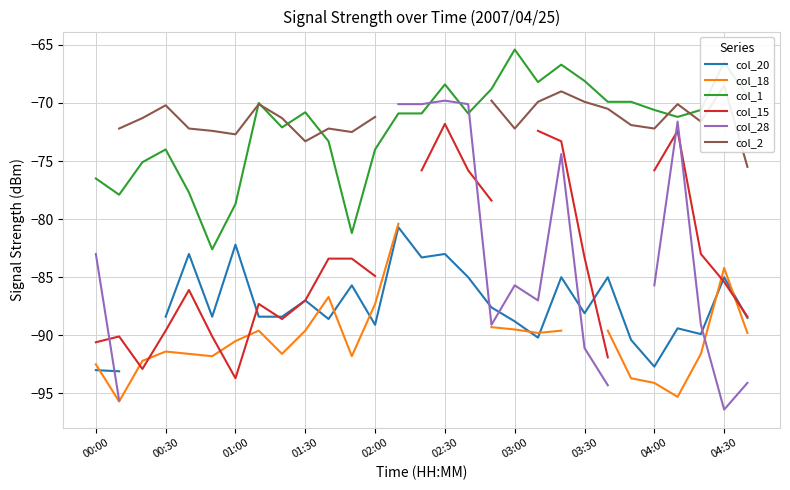

Does the chart have visible grid lines?

Yes